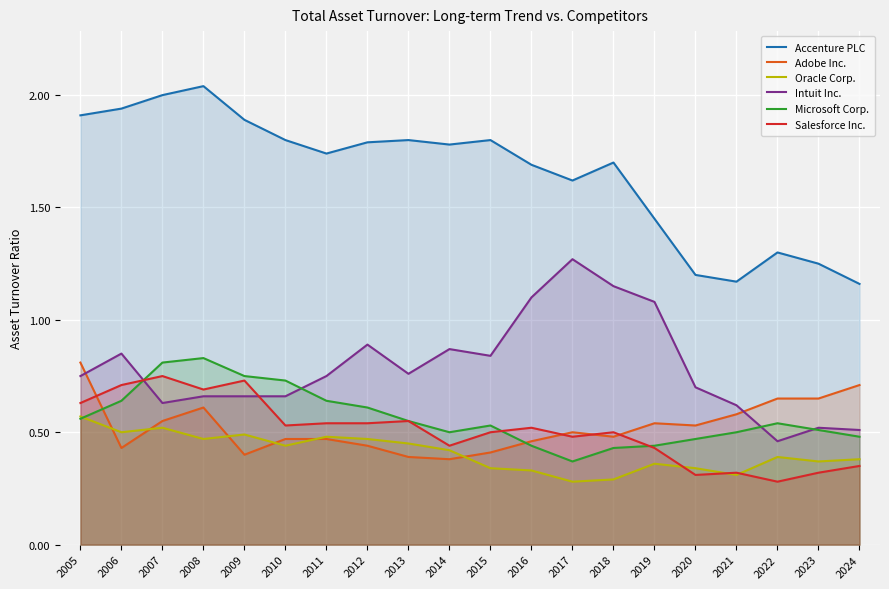

Count the Microsoft Corp. values in the range 0 to 1.

20